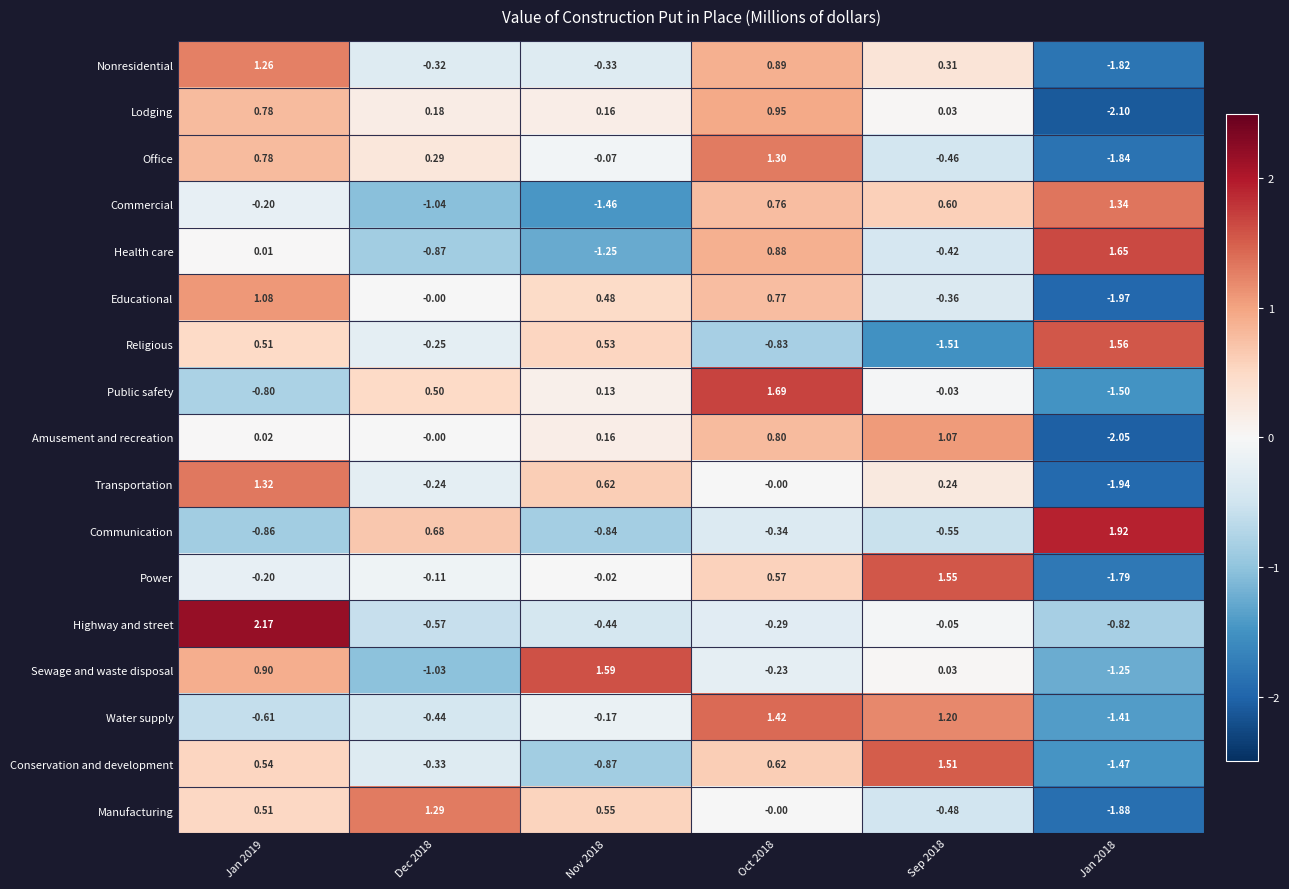

At which category is the sum across all series the highest?

Oct 2018